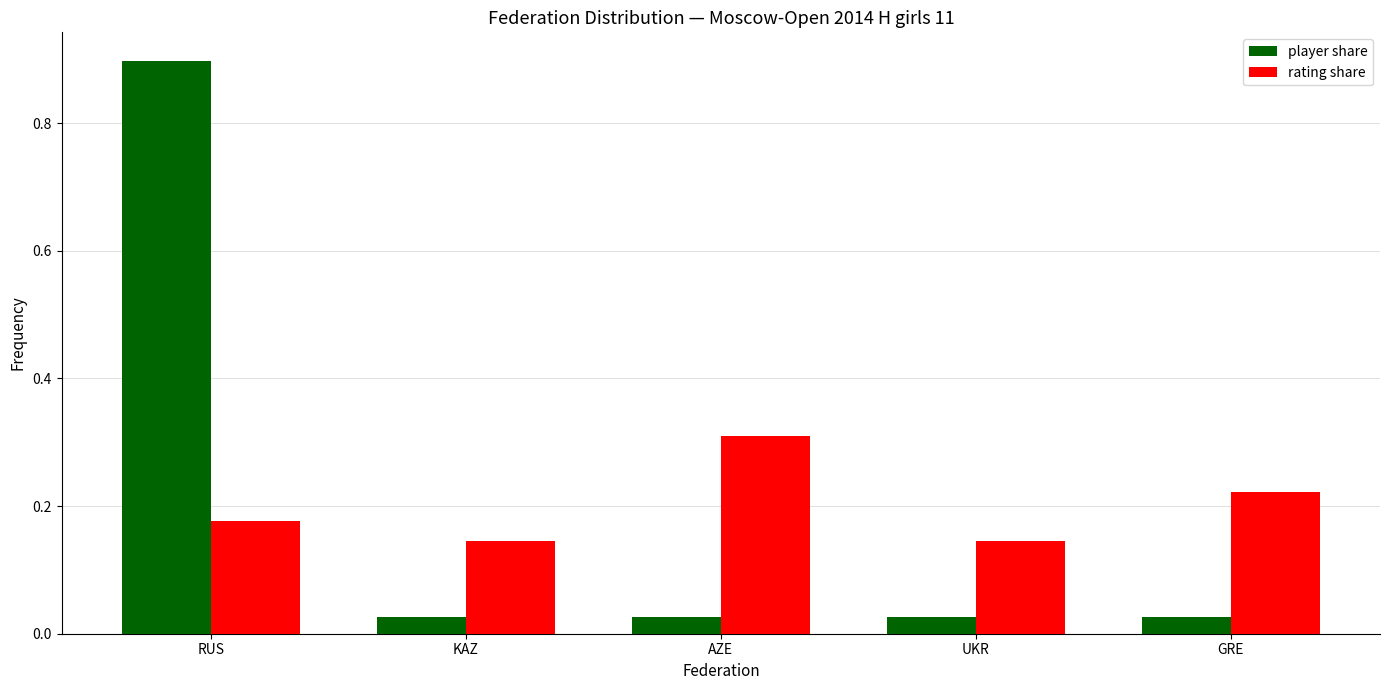

What is the label of the 3rd bar from the right?

AZE